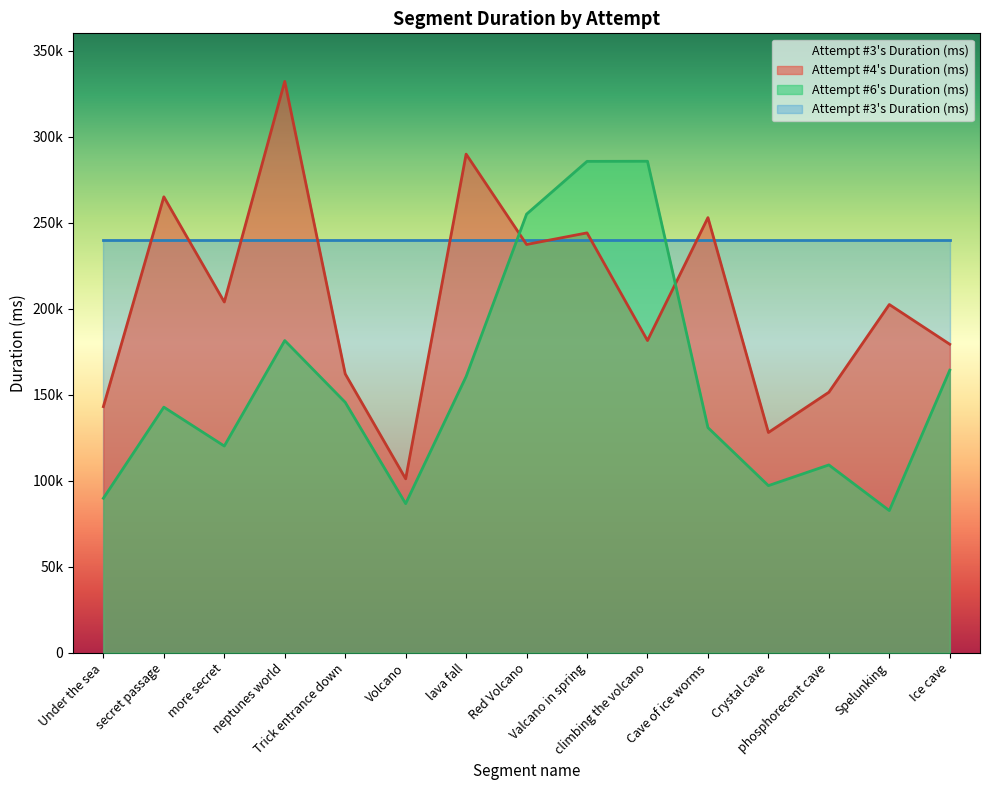

Where do Attempt #4's Duration (ms) and Attempt #6's Duration (ms) first cross each other?

lava fall and Red Volcano